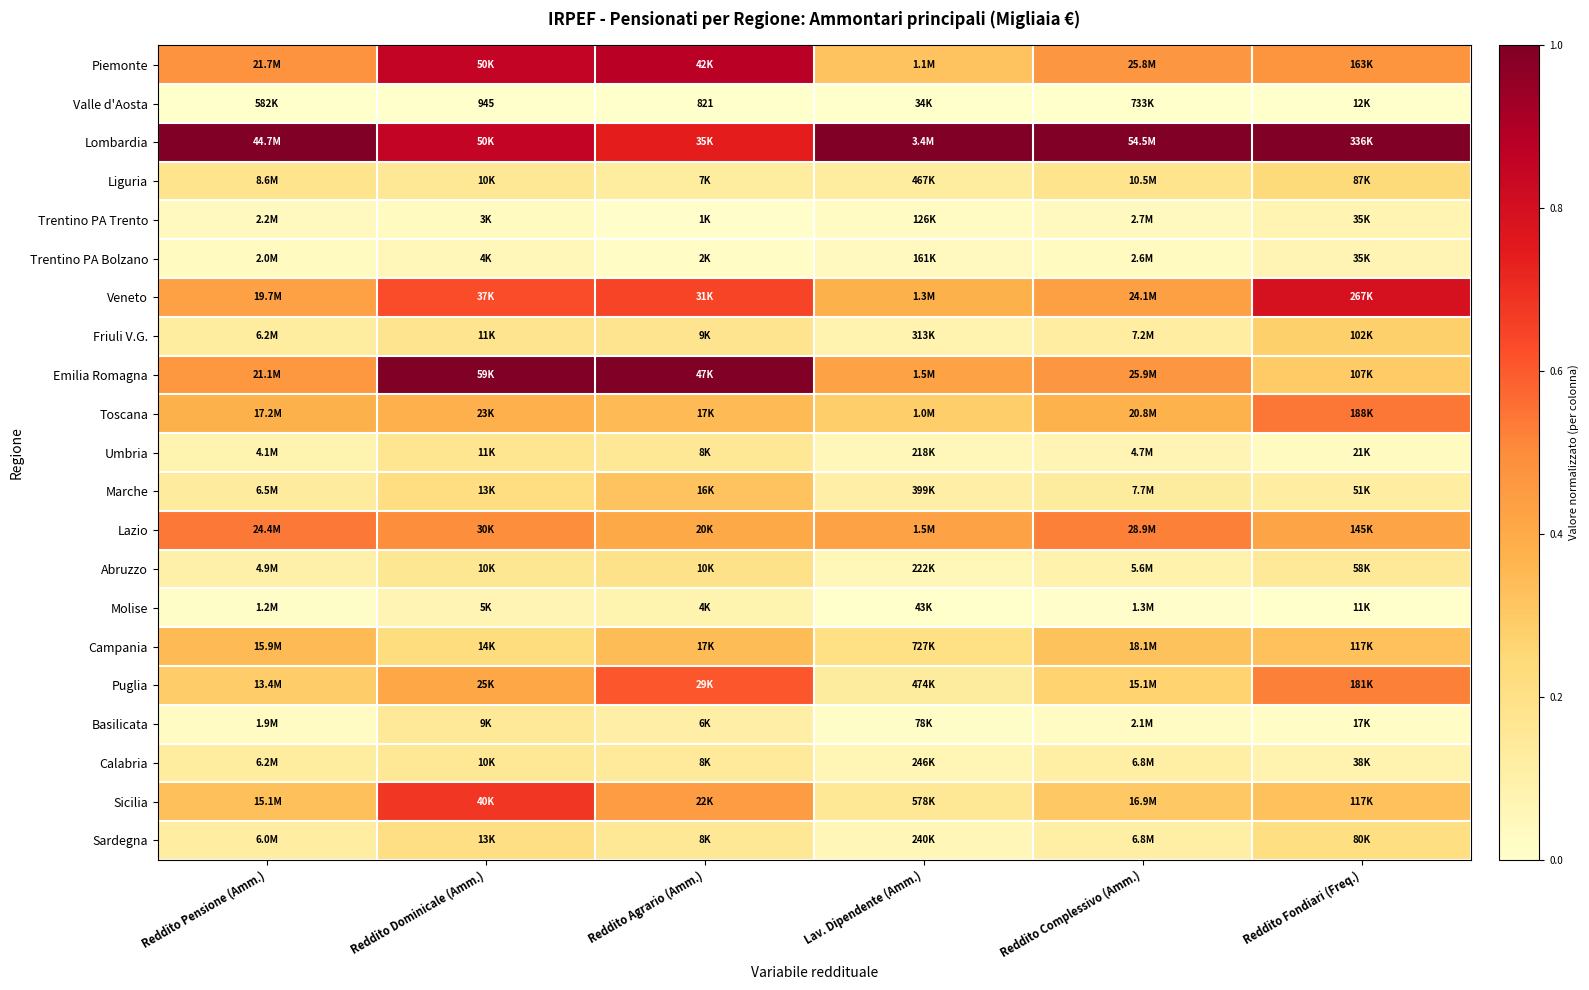

Count the Umbria values in the range 0 to 1.

6